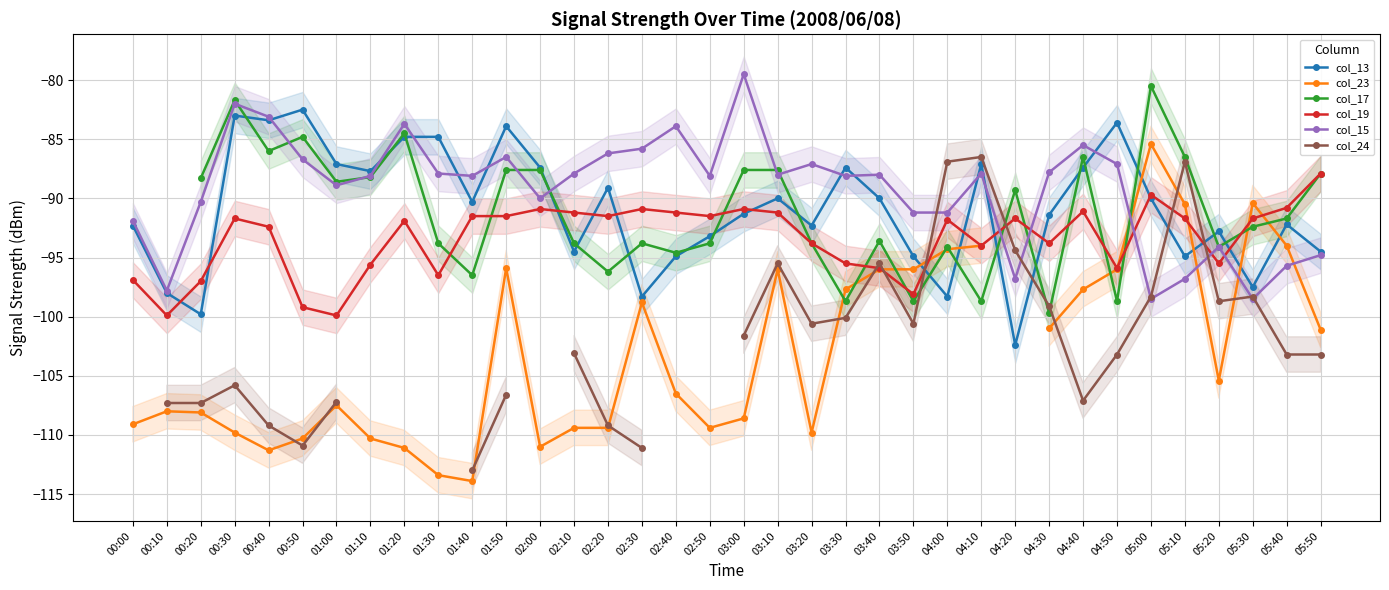

What is the label of the 16th point from the right?

03:20